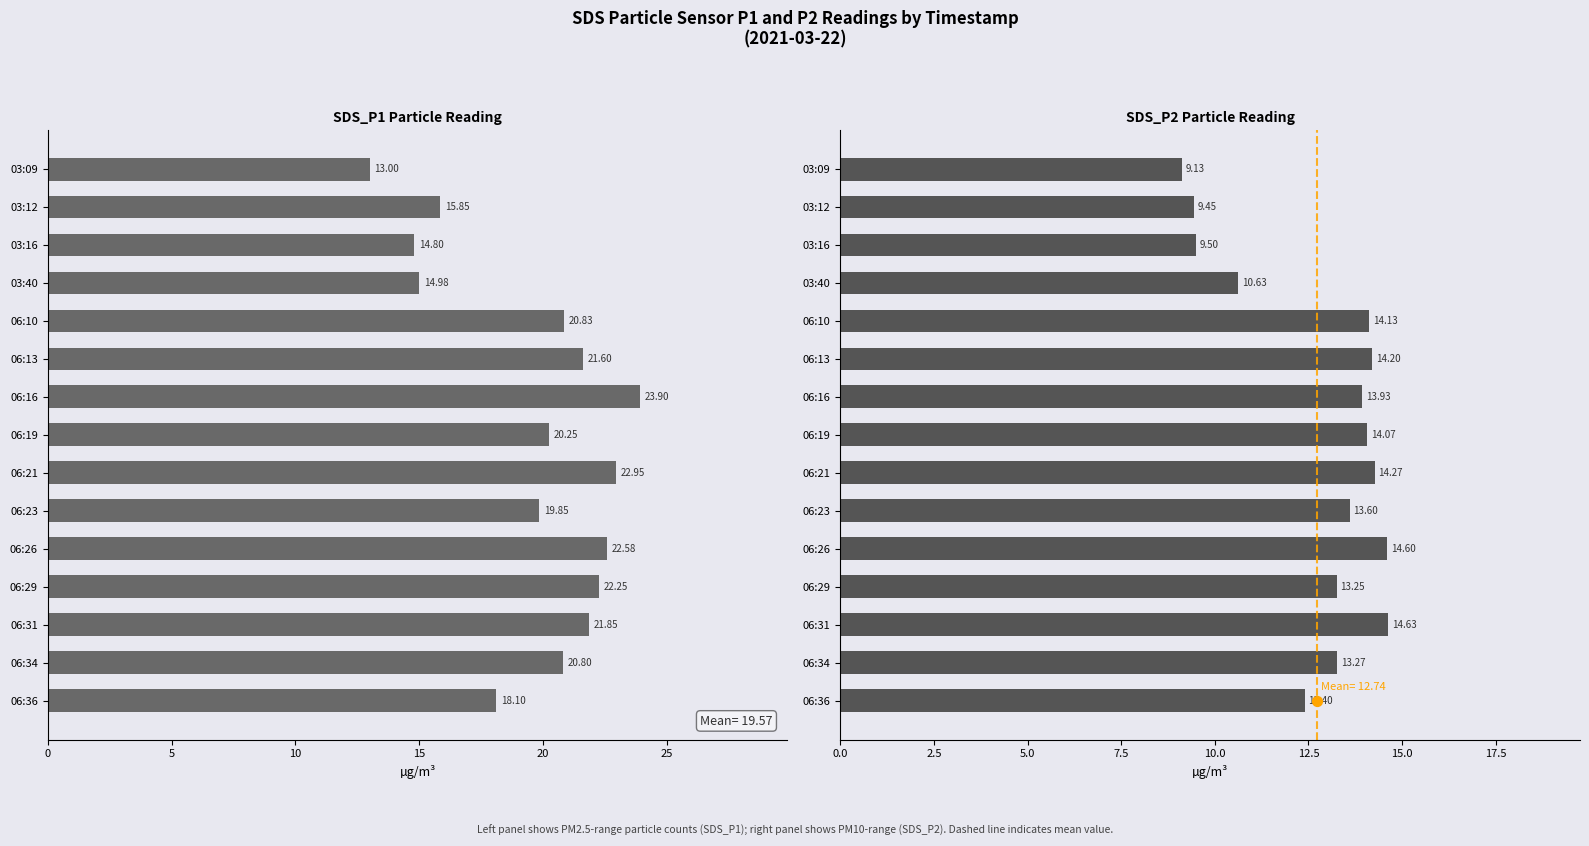

At how many categories does at least one series exceed 11?

15